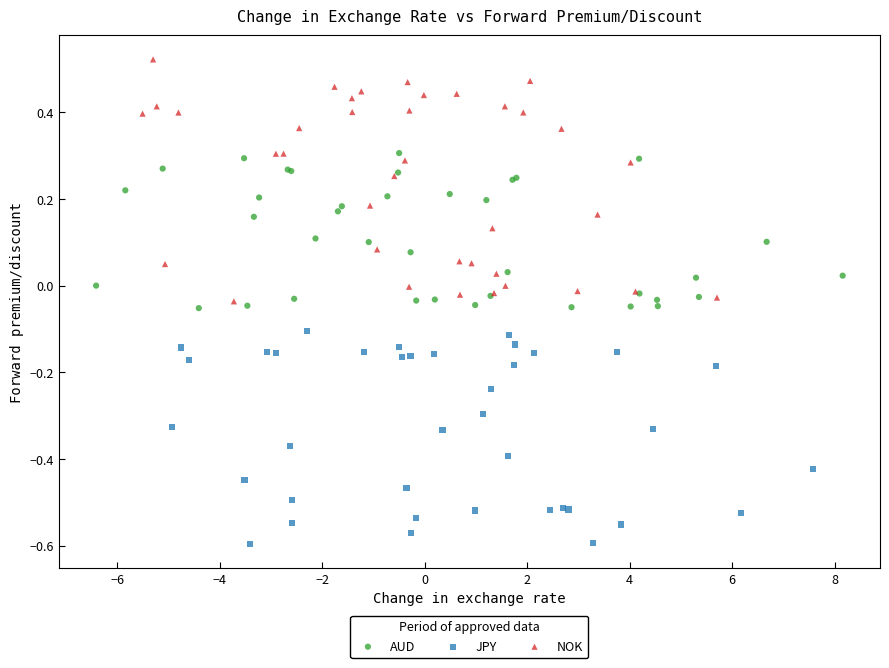

Which series reaches the maximum Y coordinate?

NOK